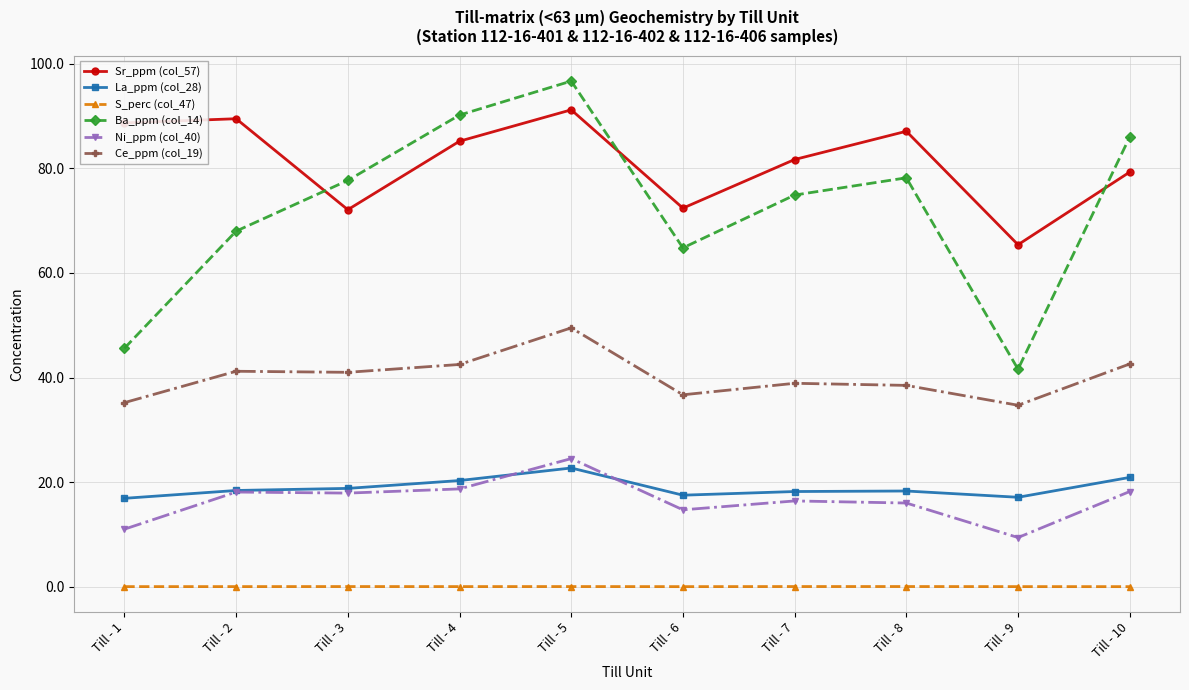

At which label is Sr_ppm (col_57) closest to 78?

Till - 10